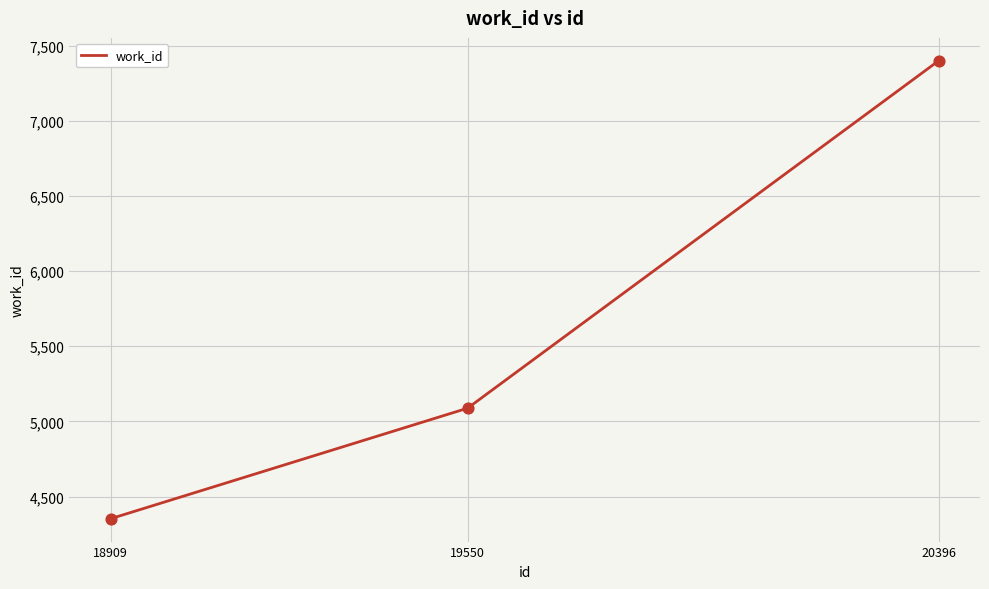

Between 20396 and 18909, which is larger?

20396